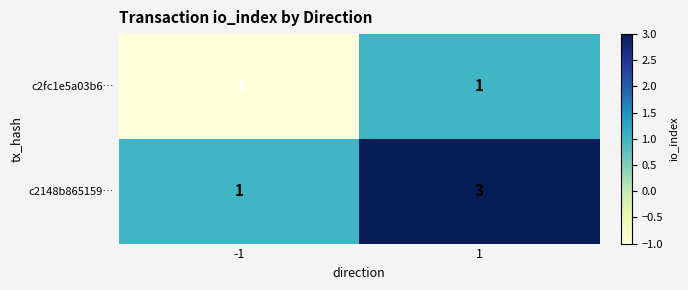

List the series in order of their peak value, lowest first.

c2fc1e5a03b6…, c2148b865159…